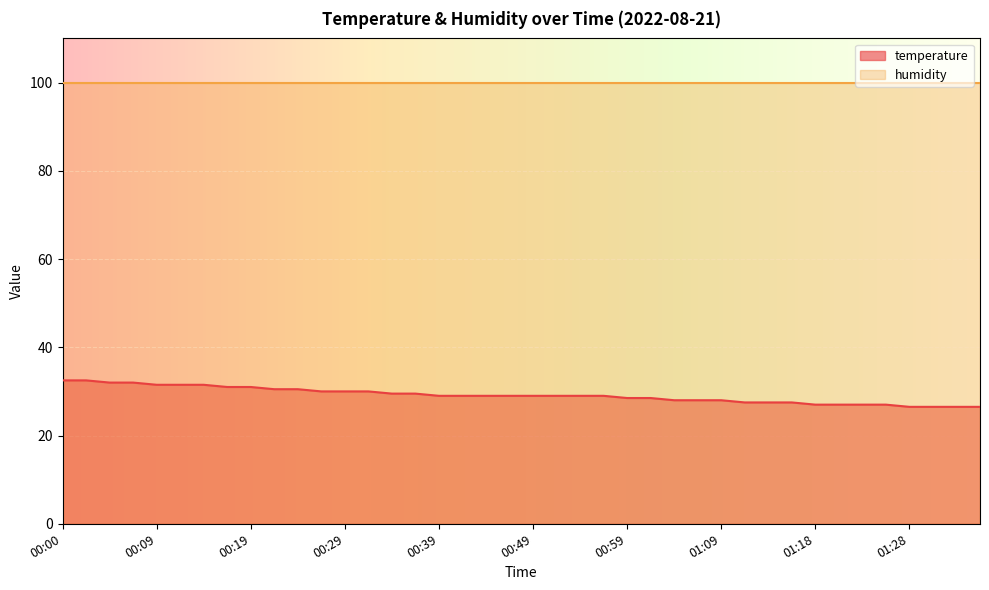

List the labels in order of value, smallest first.

01:28, 01:31, 01:33, 01:36, 01:18, 01:21, 01:23, 01:26, 01:11, 01:13, 01:16, 01:04, 01:06, 01:09, 00:59, 01:01, 00:39, 00:41, 00:44, 00:46, 00:49, 00:51, 00:54, 00:56, 00:34, 00:37, 00:27, 00:29, 00:32, 00:22, 00:24, 00:17, 00:19, 00:09, 00:12, 00:14, 00:05, 00:07, 00:00, 00:02